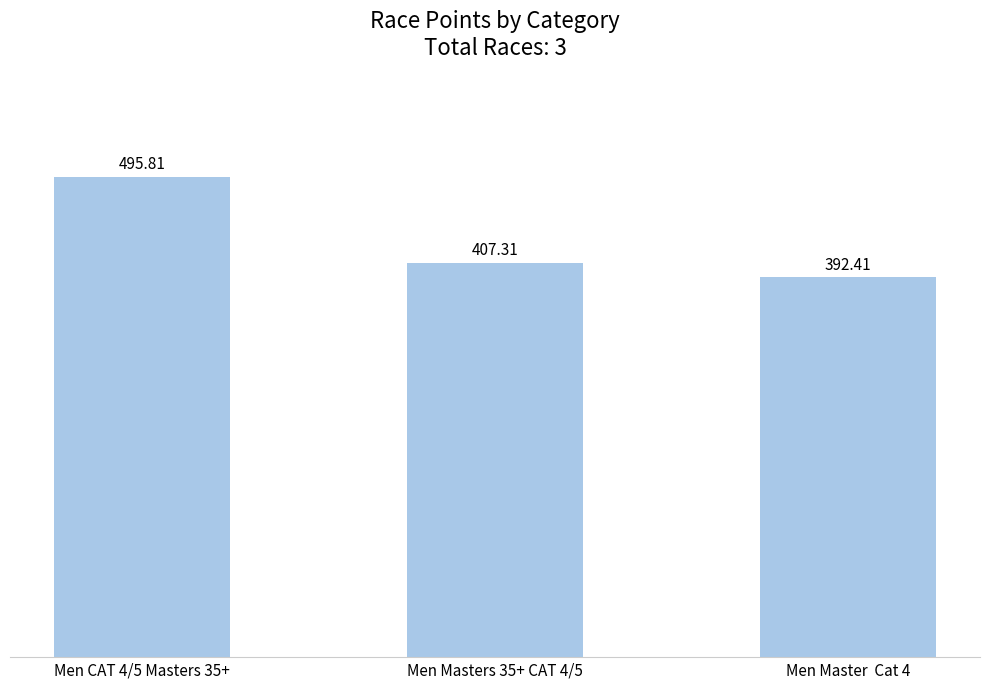

Which category has the highest value across all series?

Men CAT 4/5 Masters 35+